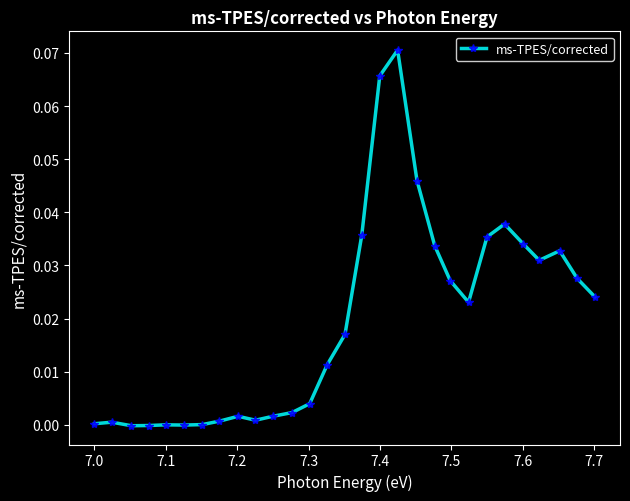

What is the sum of all values?

0.6